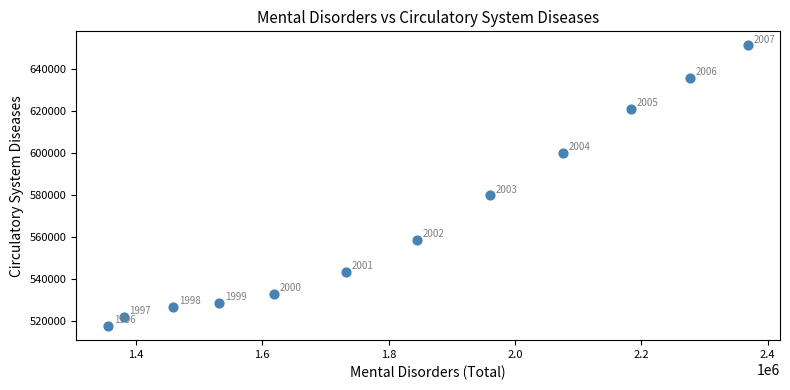

What Y value in the scatter plot is closest to 584404?

579778